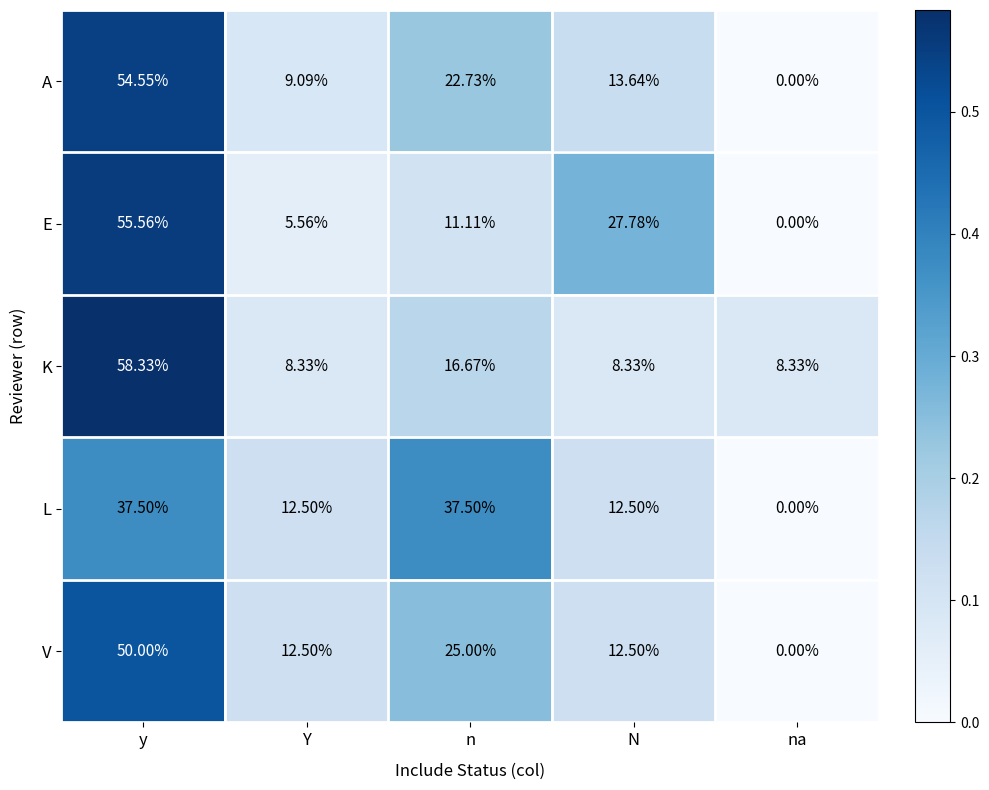

Where is K nearest to the value 33?

n